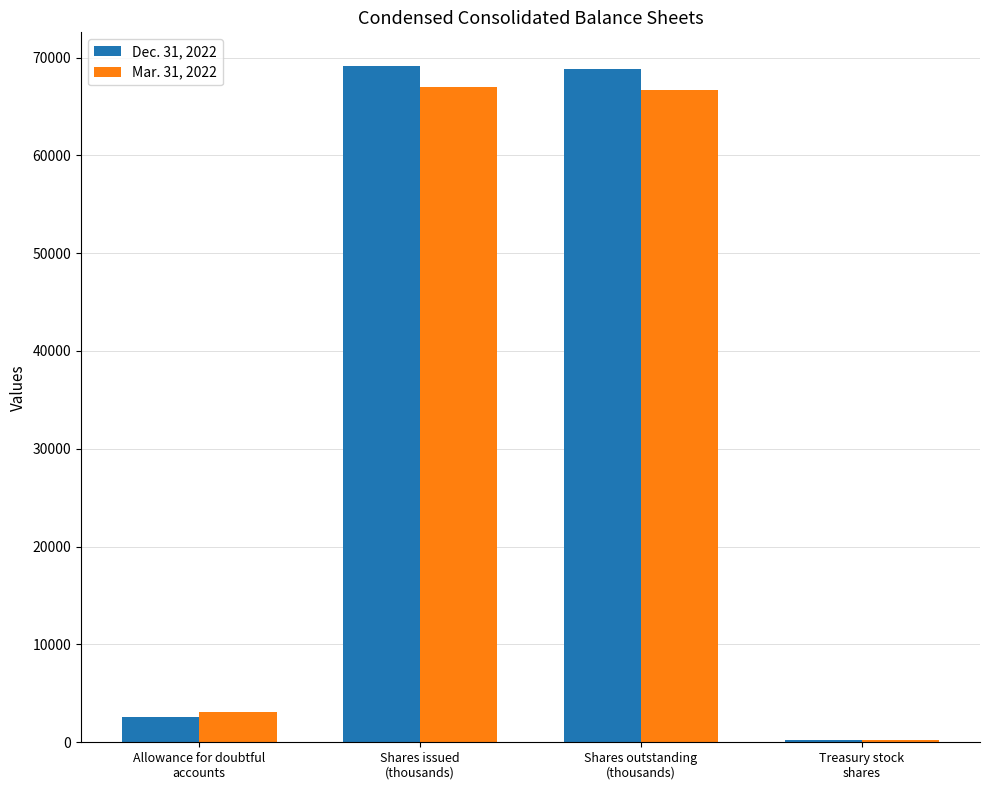

What is the label of the 4th bar from the right?

Allowance for doubtful
accounts